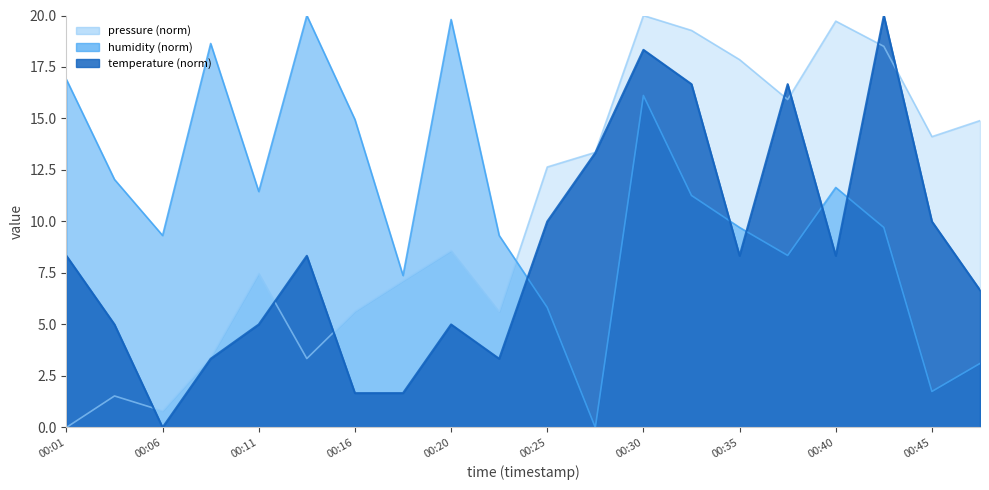

True or false: pressure_norm and humidity cross at least once.

True